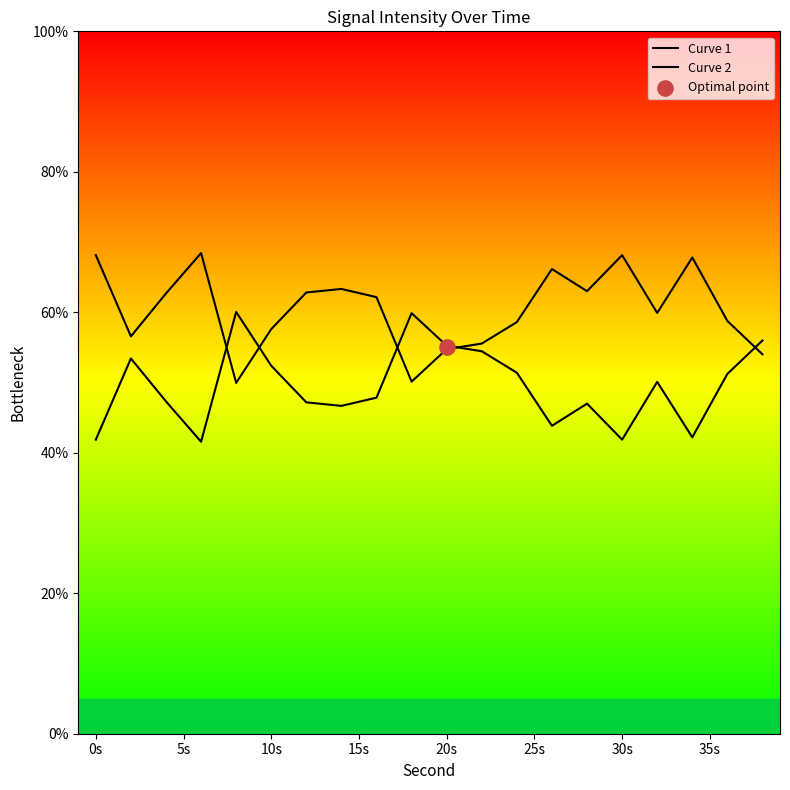

Which series has the largest total across all categories?

Curve 1